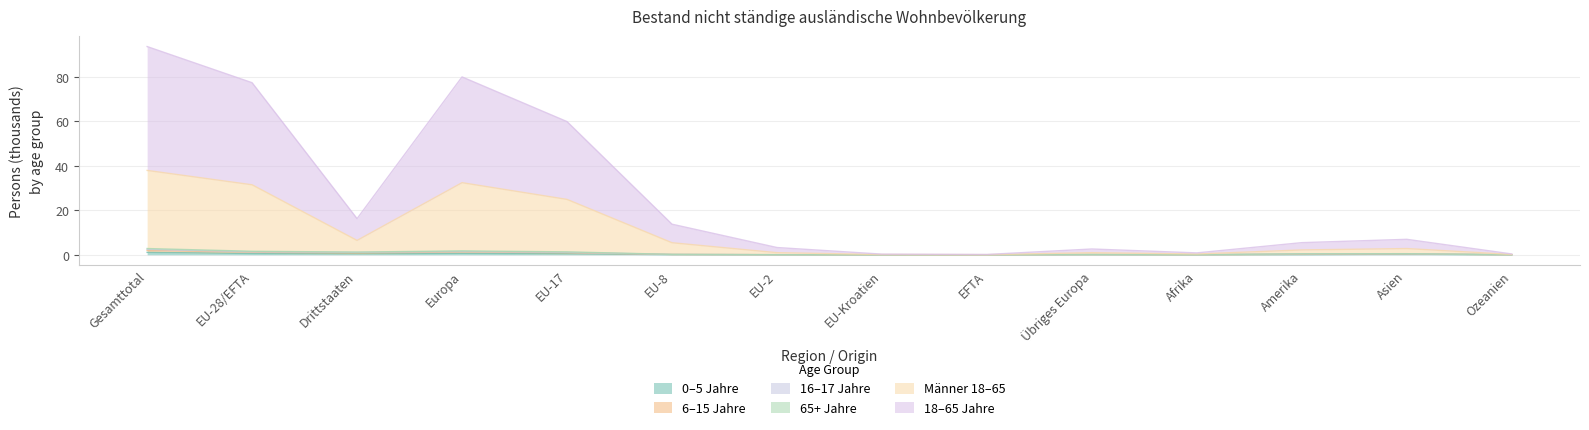

Reading right to left, transcribe all the data shown in this chart.

Total_18_65: 0.4	7.0	5.5	0.9	2.6	0.1	0.3	3.3	13.8	59.9	80.0	16.3	77.4	93.7
Total_0_5: 0.0	0.3	0.1	0.0	0.1	0.0	0.0	0.0	0.1	0.5	0.7	0.5	0.6	1.1
Total_6_15: 0.0	0.4	0.3	0.0	0.1	0.0	0.0	0.1	0.2	0.9	1.3	0.8	1.2	2.0
Total_65p: 0.0	0.5	0.5	0.1	0.2	0.0	0.0	0.1	0.2	1.3	1.8	1.2	1.6	2.8
Maenner_18_65: 0.2	2.8	2.2	0.4	0.9	0.1	0.1	0.9	5.4	24.9	32.4	6.5	31.5	38.0